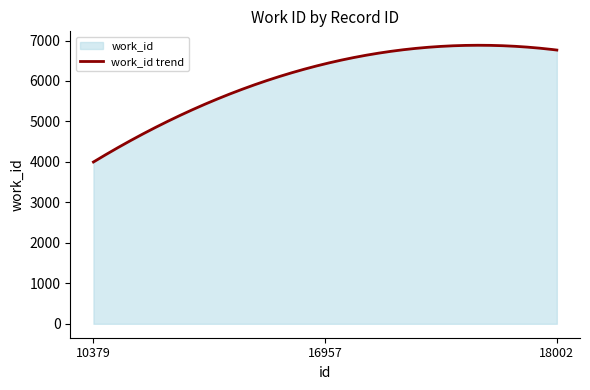

What is the difference between the second highest and minimum values?

2884.4